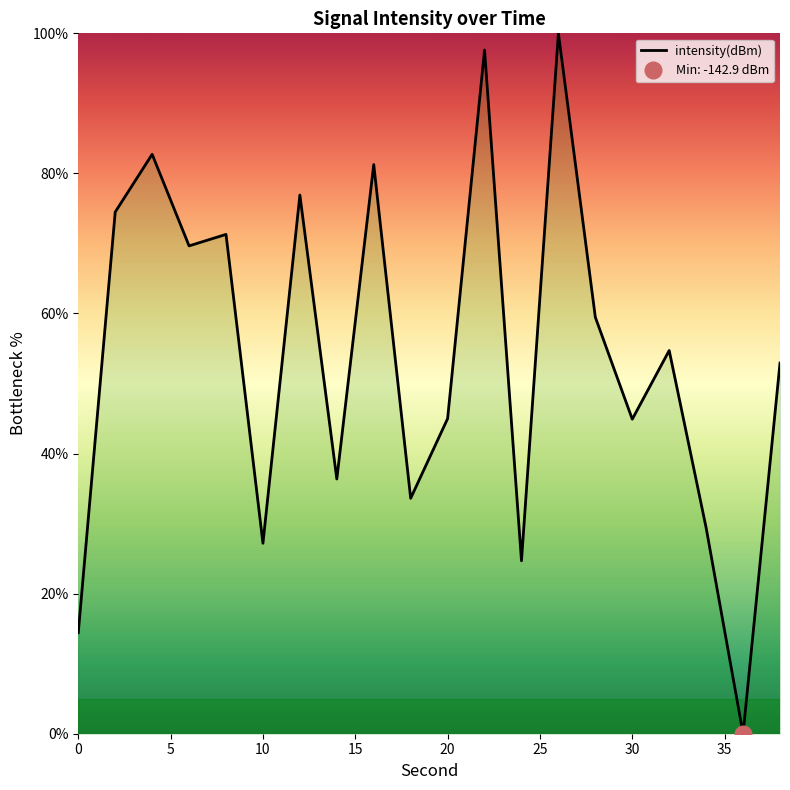

What is the highest value of the intensity(dBm) series?

100.0